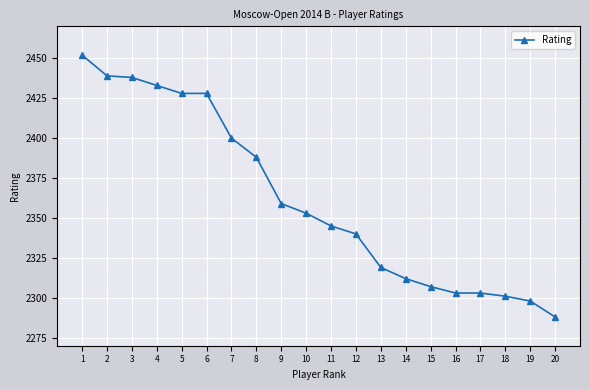

Which category has the highest value across all series?

1